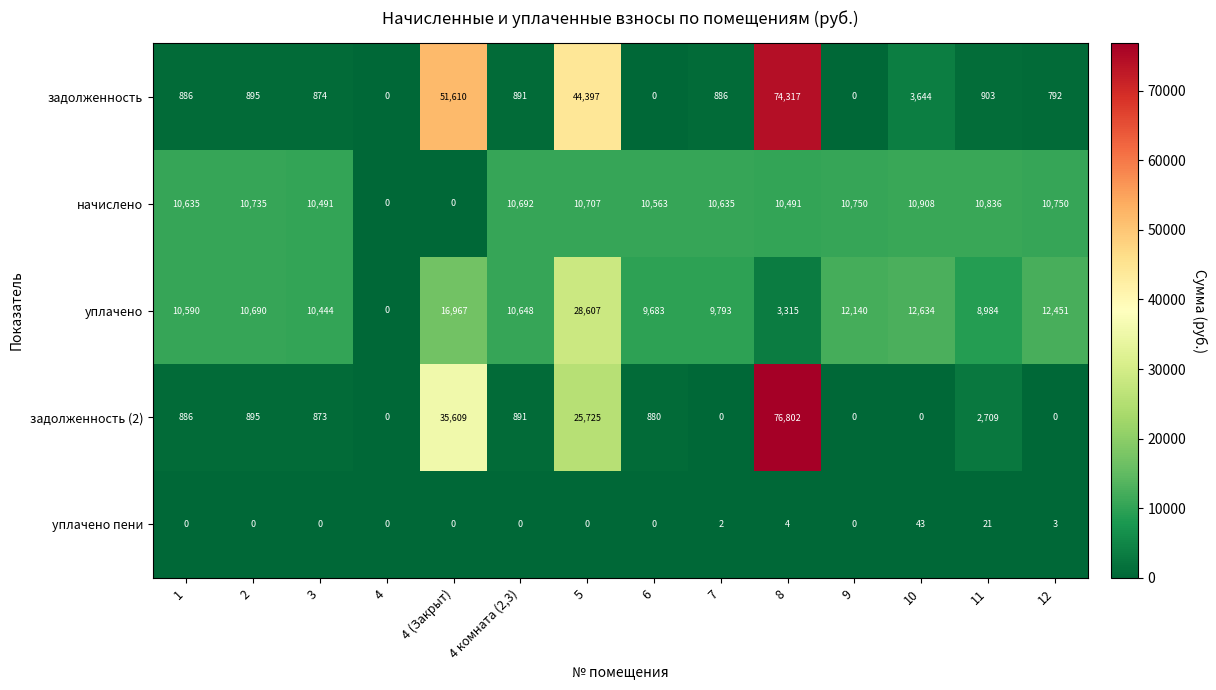

Rank the series at 3 from highest to lowest value.

начислено, уплачено, задолженность, задолженность (2), уплачено пени